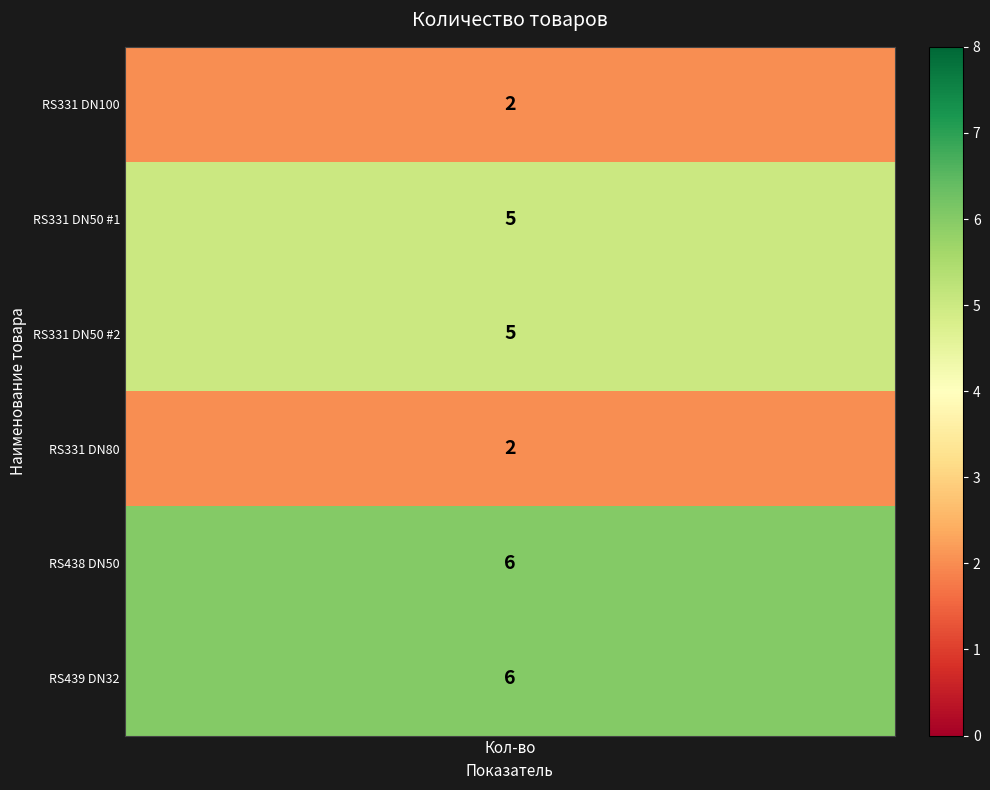

Count the values in the range 2 to 6.

6